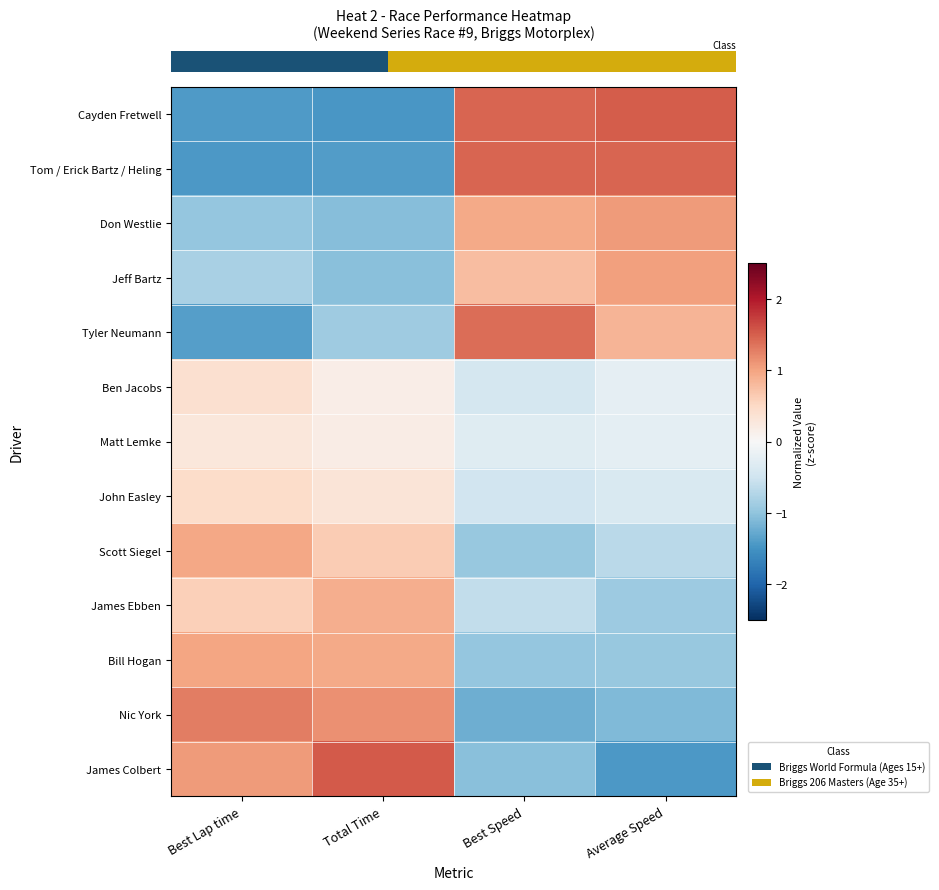

At how many categories does at least one series exceed 1?

4